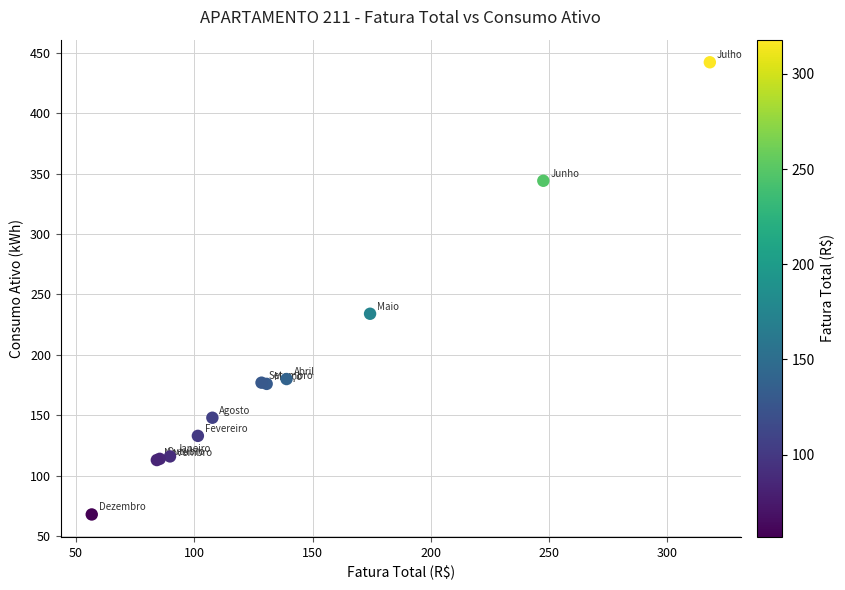

What Y value in the scatter plot is closest to 255?

234